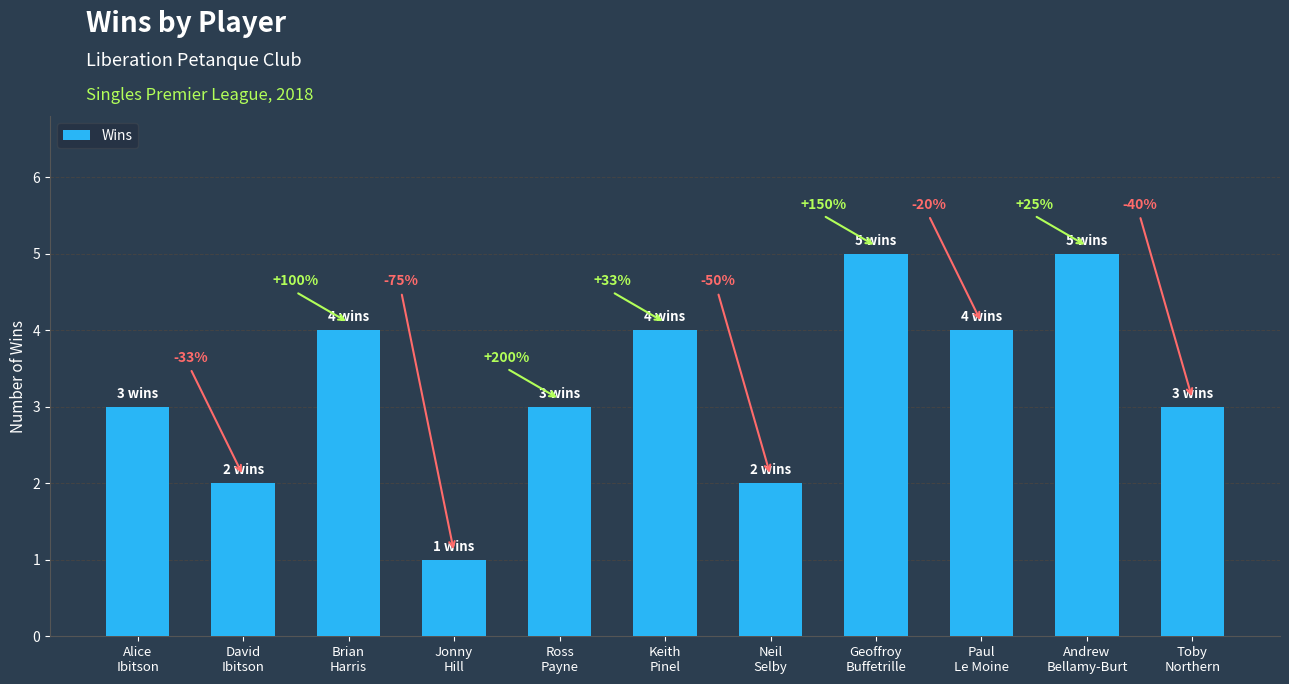

How many bars are there in total?

11